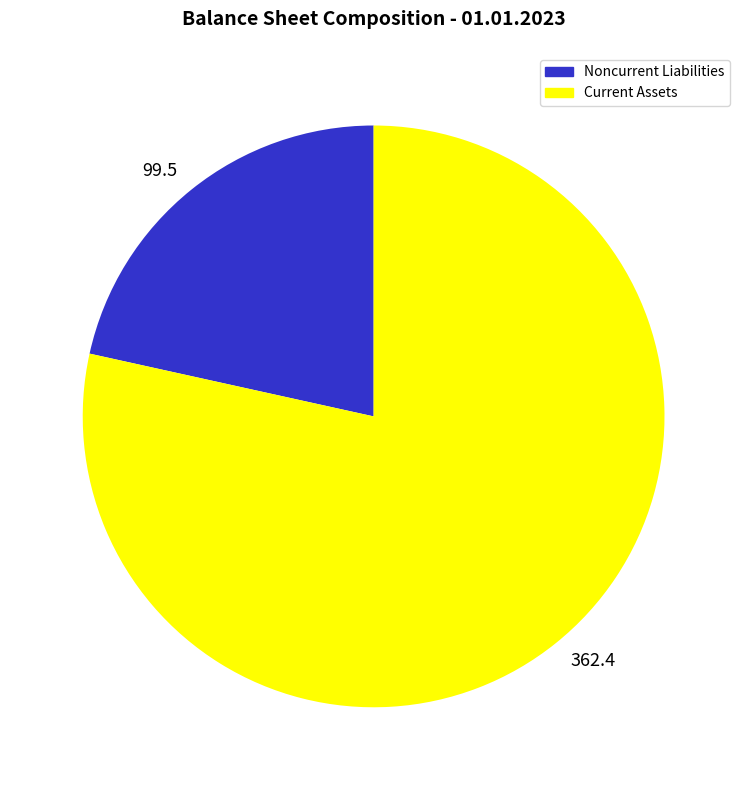

Rank the categories by value from lowest to highest.

99.5, 362.4